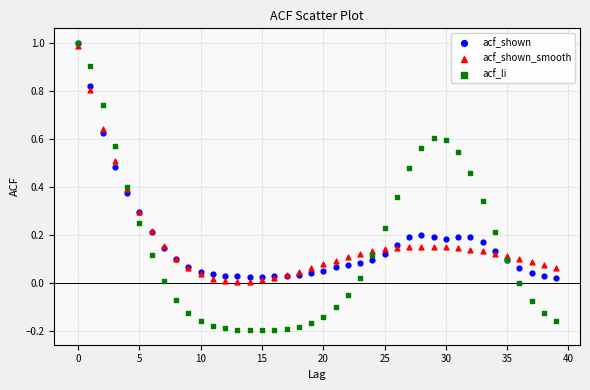

What are all the series names shown in the legend?

acf_shown, acf_shown_smooth, acf_li